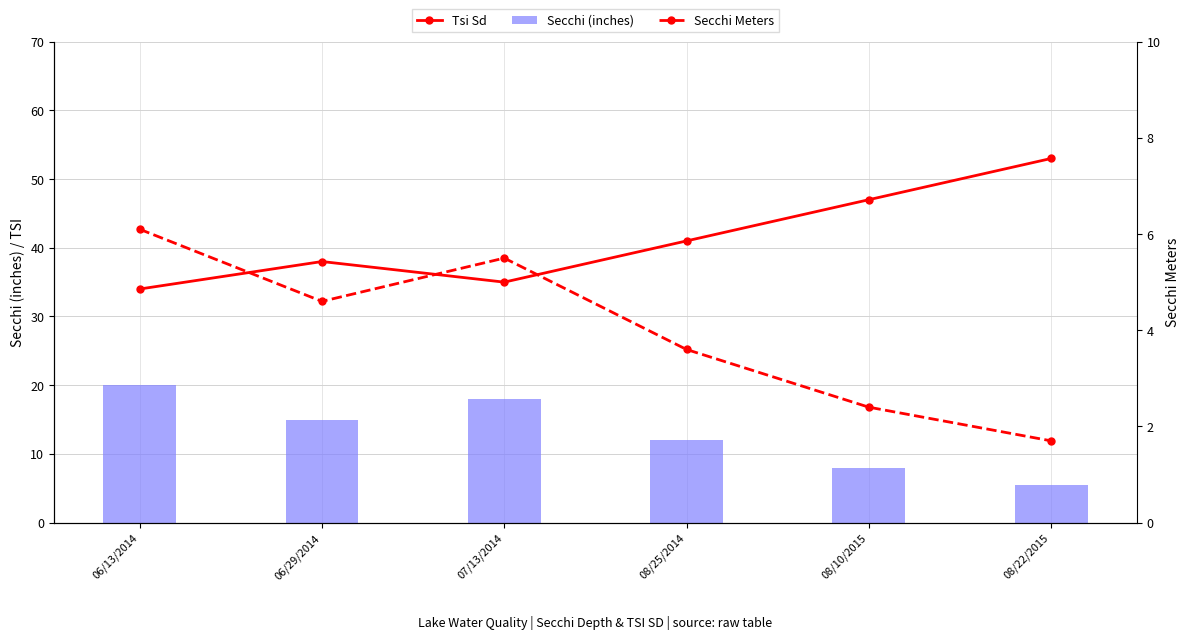

Which series has the largest total across all categories?

Tsi Sd